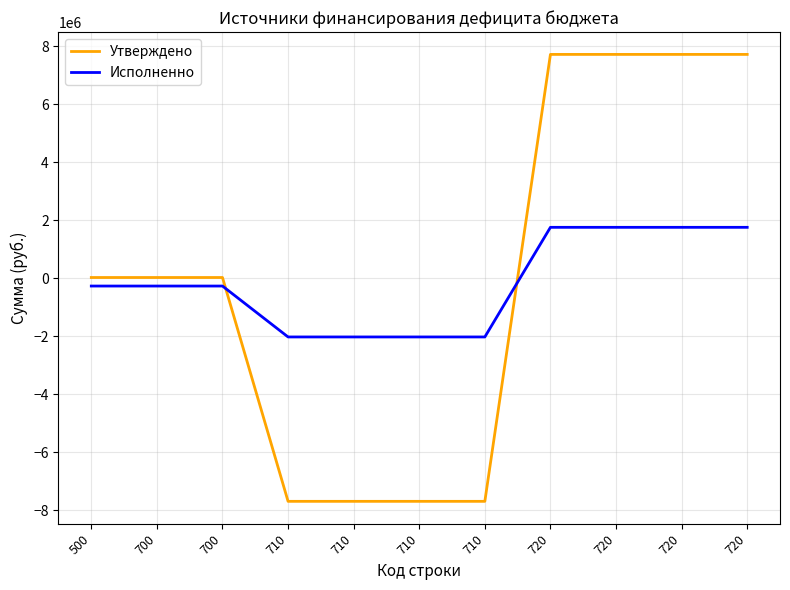

Does the chart have visible grid lines?

Yes